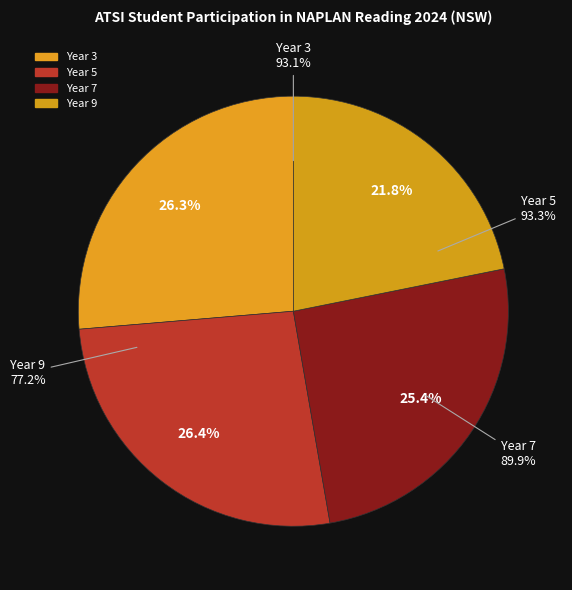

To the nearest percent, what portion does Year 3 represent?

26%